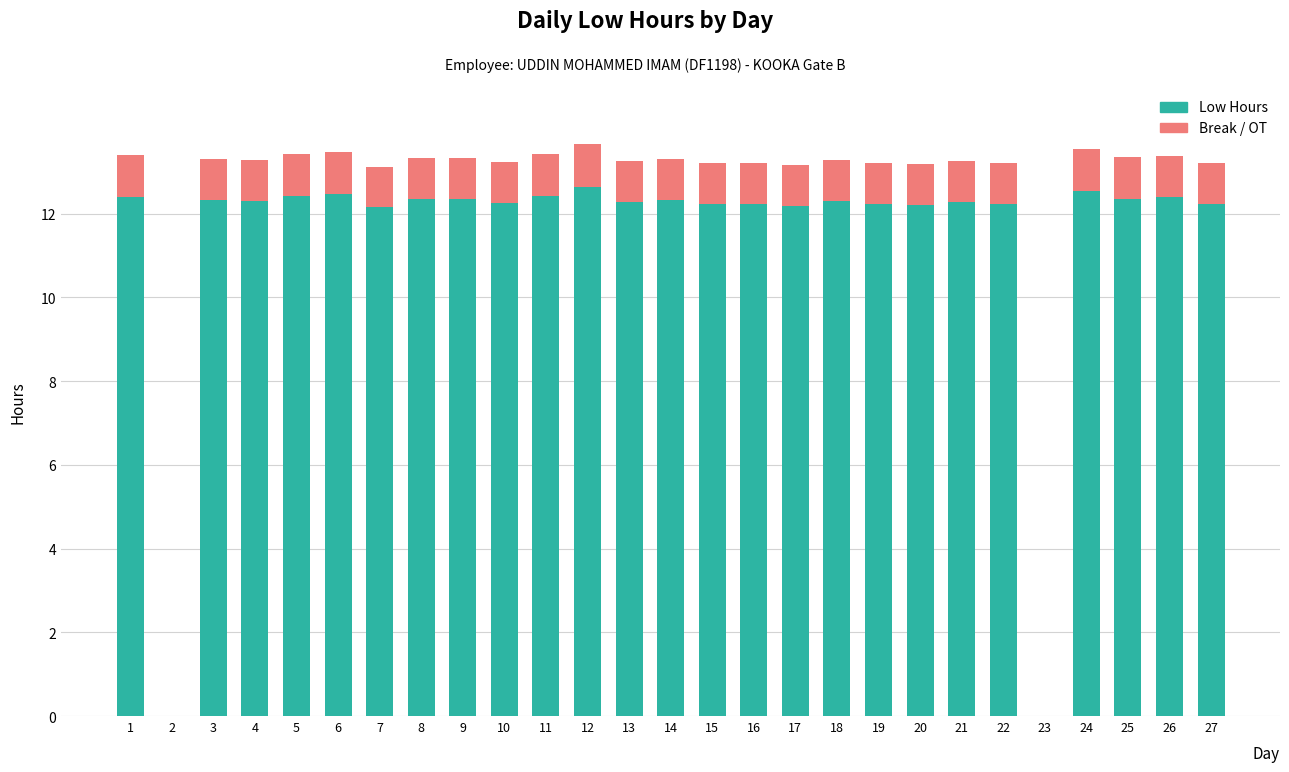

What is the total value across all series at 7?

13.1